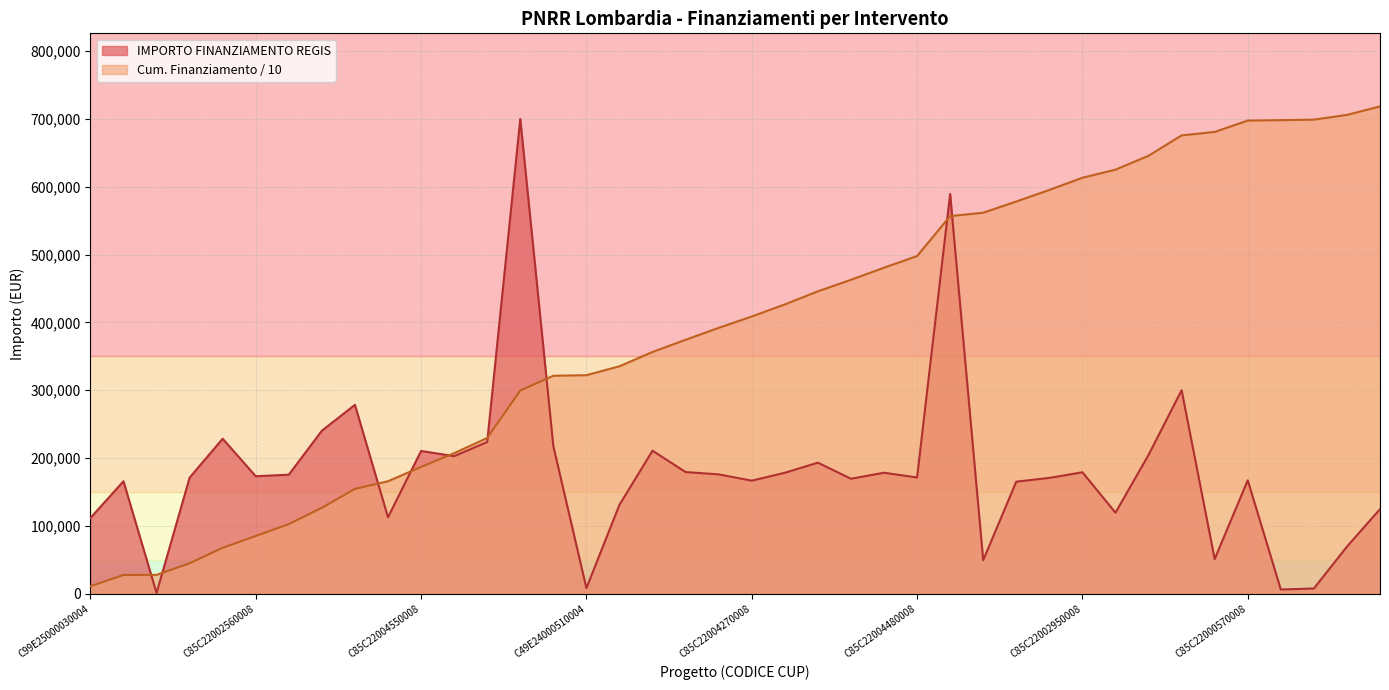

Does the chart have visible grid lines?

Yes